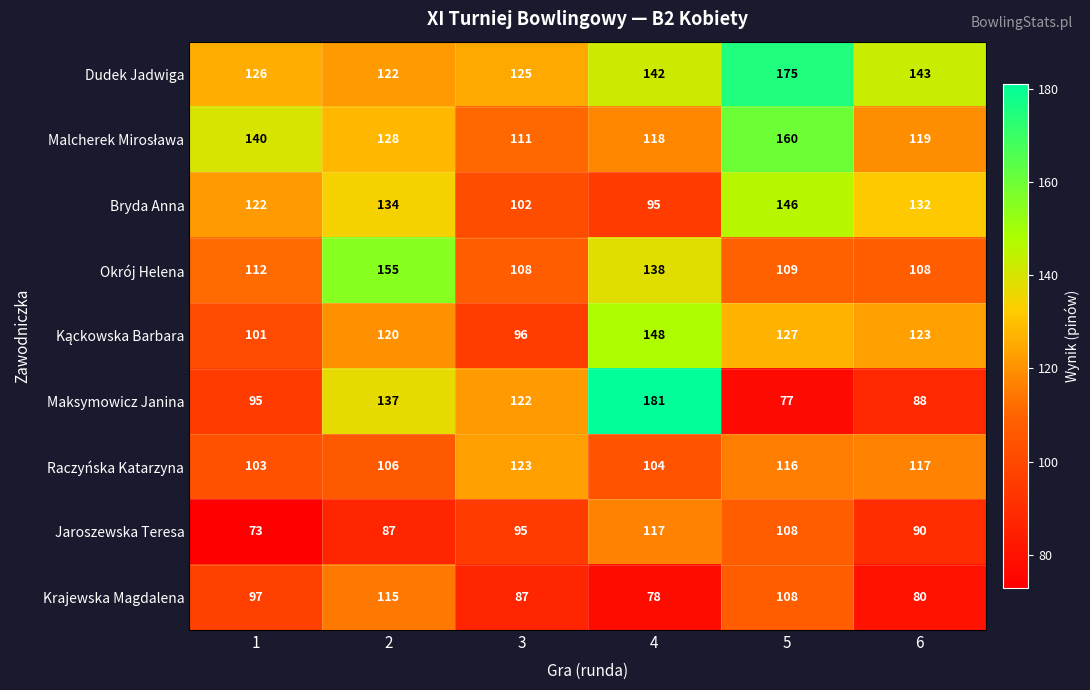

At which label is Jaroszewska Teresa closest to 95?

3